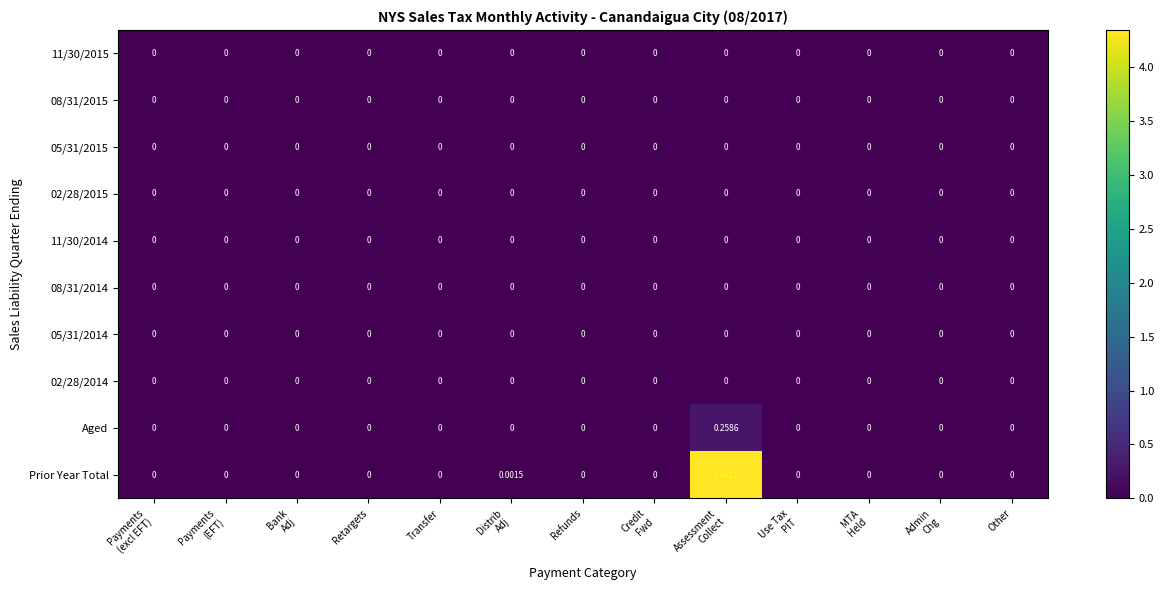

Which series has the largest total across all categories?

Prior Year Total